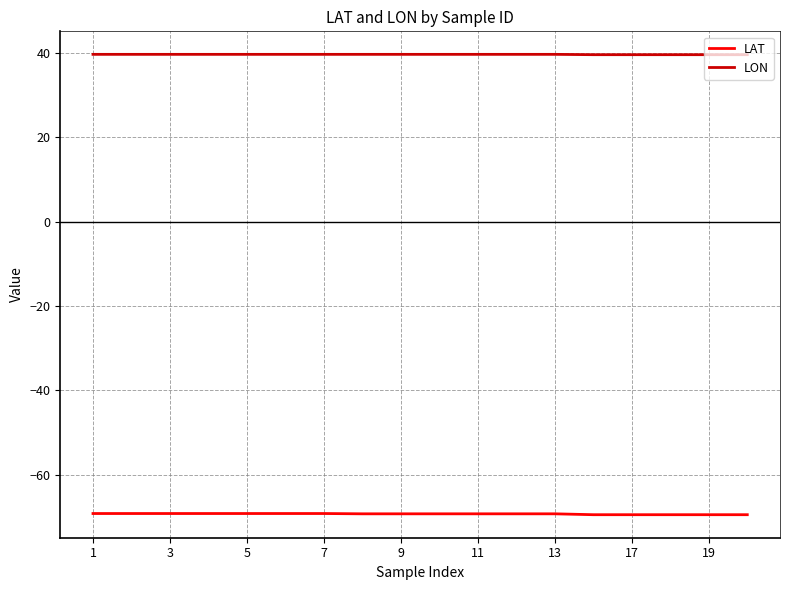

What is the smallest value displayed?

-69.5